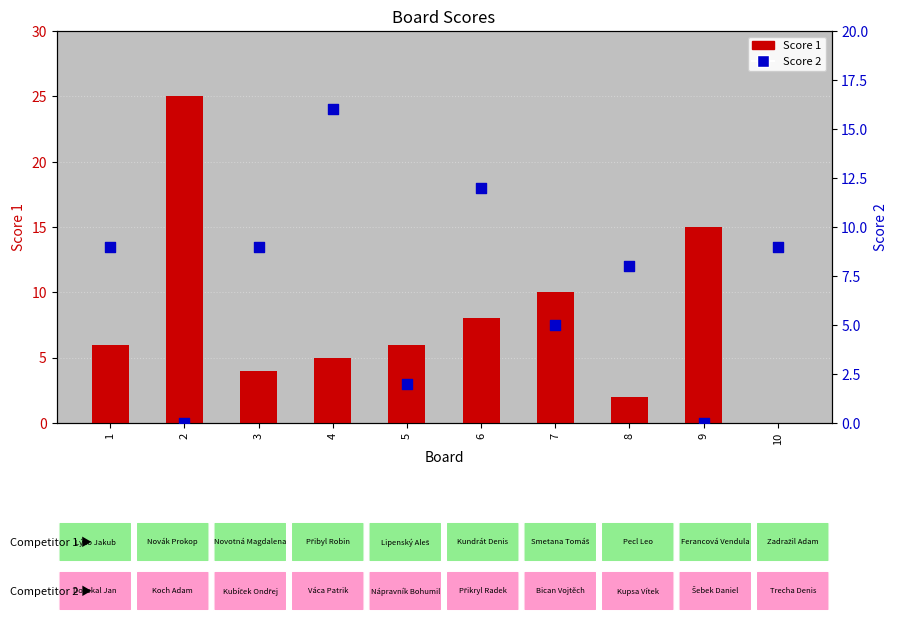

At how many categories does at least one series exceed 1?

10